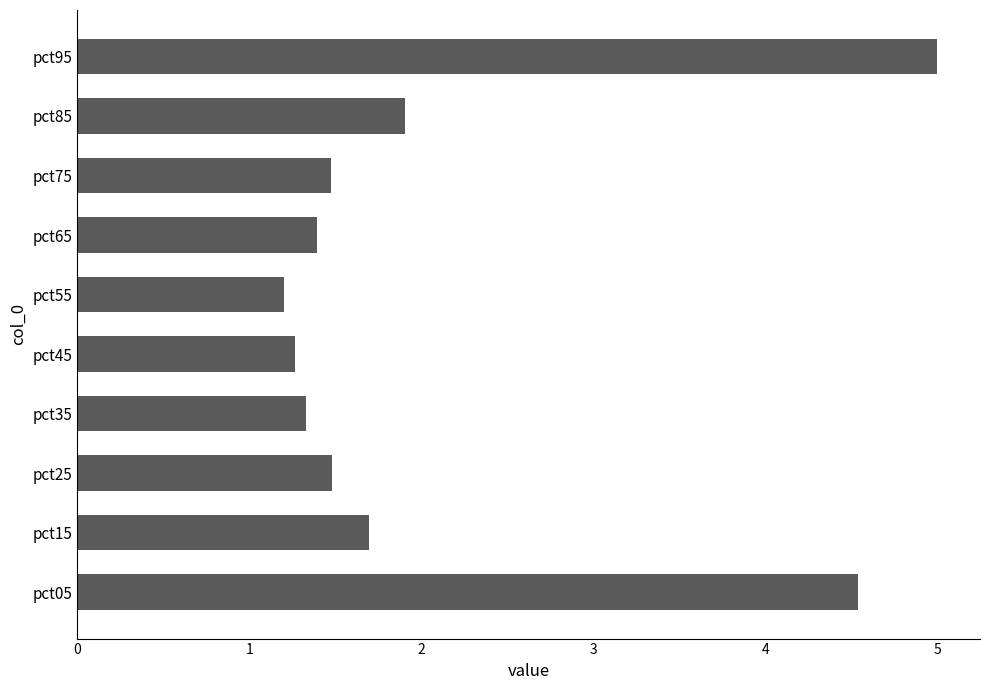

Between pct55 and pct85, which is larger?

pct85